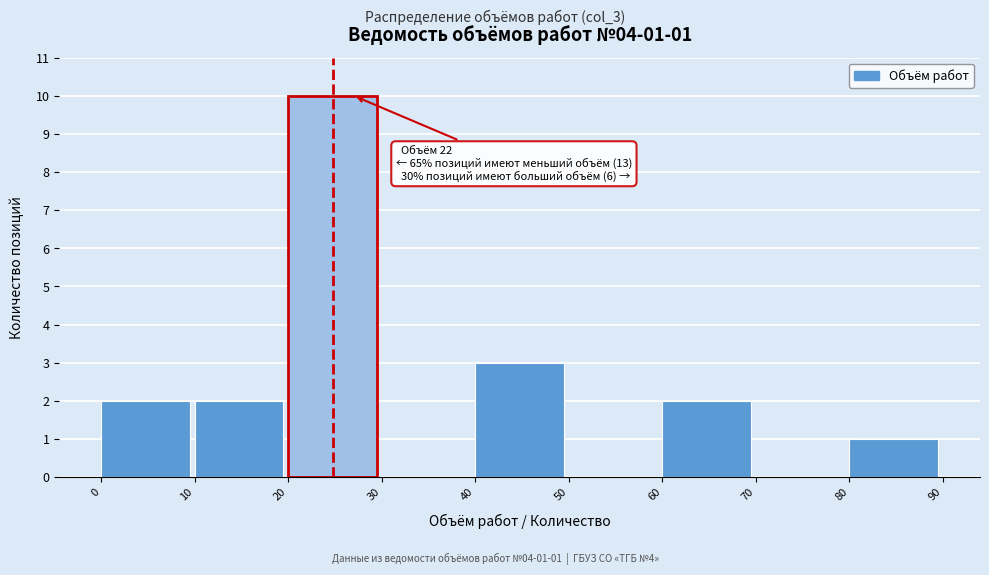

Over which range of the x-axis is the bar tallest?

20 to 30